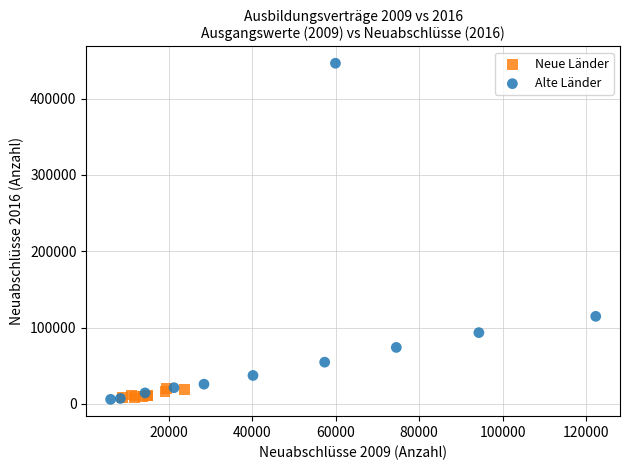

Which series contains the highest Y value?

Alte Länder